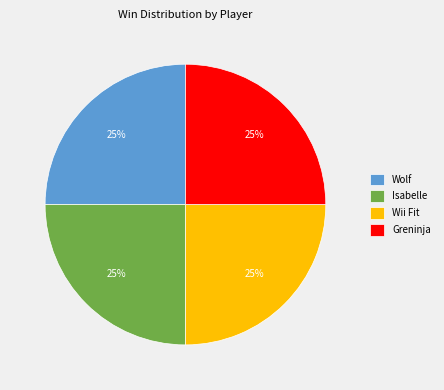

Is Wolf the majority of the pie?

No